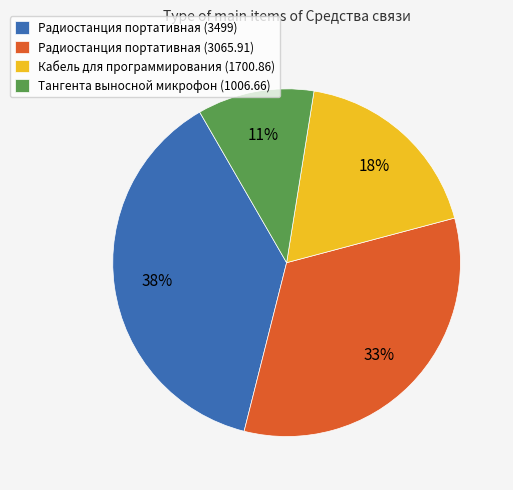

Is there any slice that represents more than half of the pie?

No